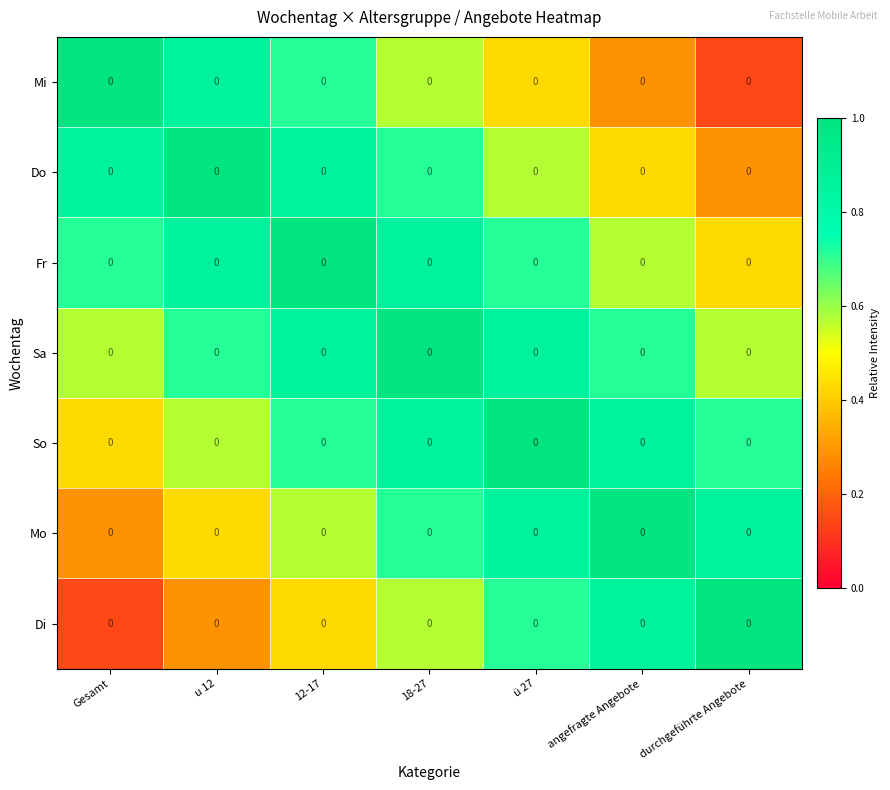

Reading left to right, extract all data points from this chart.

Mi: Gesamt=0.0	u 12=0.0	12-17=0.0	18-27=0.0	ü 27=0.0	angefragte Angebote=0.0	durchgeführte Angebote=0.0
Do: Gesamt=0.0	u 12=0.0	12-17=0.0	18-27=0.0	ü 27=0.0	angefragte Angebote=0.0	durchgeführte Angebote=0.0
Fr: Gesamt=0.0	u 12=0.0	12-17=0.0	18-27=0.0	ü 27=0.0	angefragte Angebote=0.0	durchgeführte Angebote=0.0
Sa: Gesamt=0.0	u 12=0.0	12-17=0.0	18-27=0.0	ü 27=0.0	angefragte Angebote=0.0	durchgeführte Angebote=0.0
So: Gesamt=0.0	u 12=0.0	12-17=0.0	18-27=0.0	ü 27=0.0	angefragte Angebote=0.0	durchgeführte Angebote=0.0
Mo: Gesamt=0.0	u 12=0.0	12-17=0.0	18-27=0.0	ü 27=0.0	angefragte Angebote=0.0	durchgeführte Angebote=0.0
Di: Gesamt=0.0	u 12=0.0	12-17=0.0	18-27=0.0	ü 27=0.0	angefragte Angebote=0.0	durchgeführte Angebote=0.0